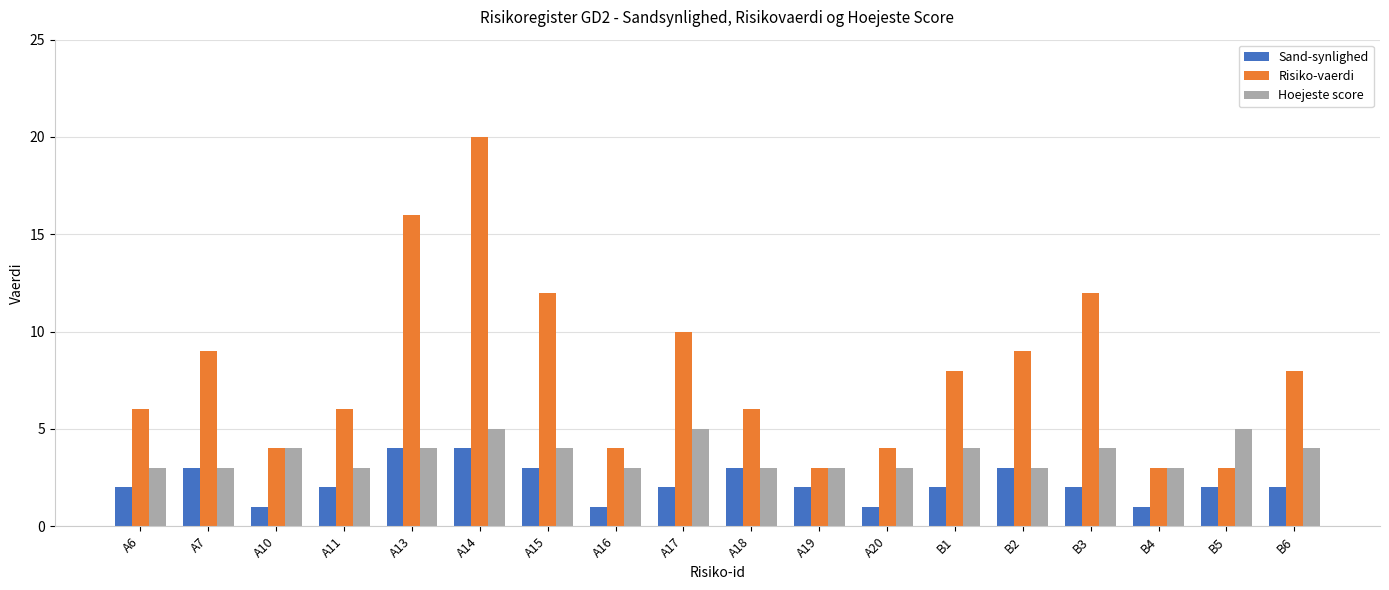

How many data points in Hoejeste score are less than 4?

9